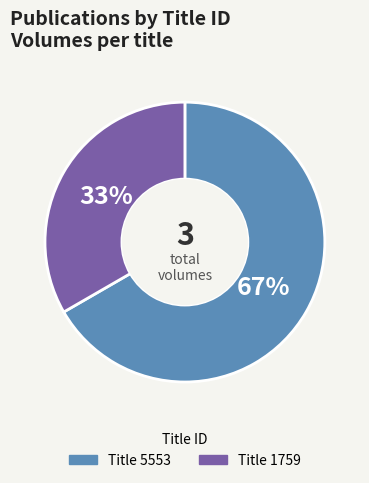

To the nearest percent, what is the average slice percentage?

50%